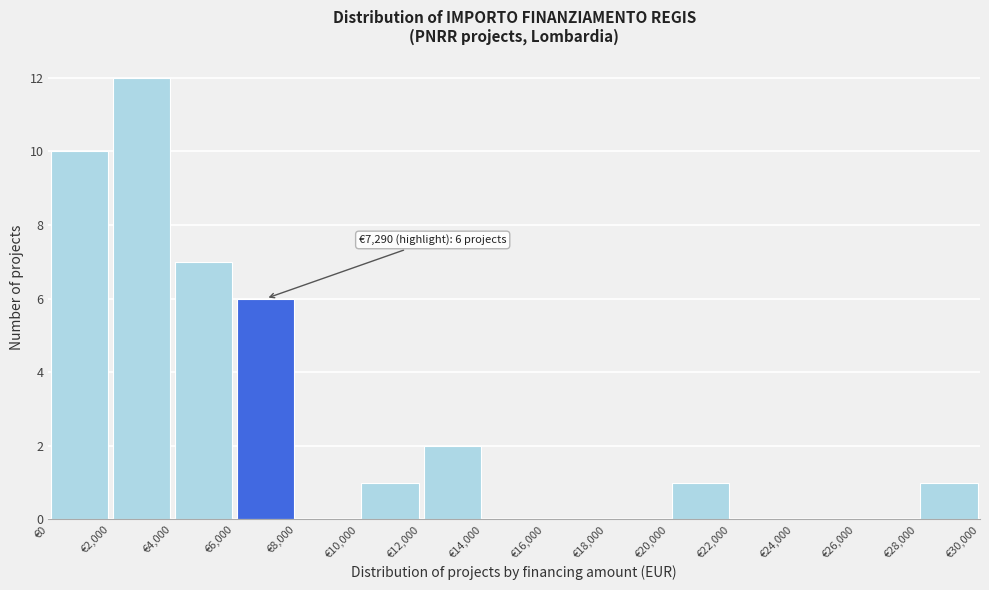

Which range on the x-axis has the tallest bar?

2000 to 4000